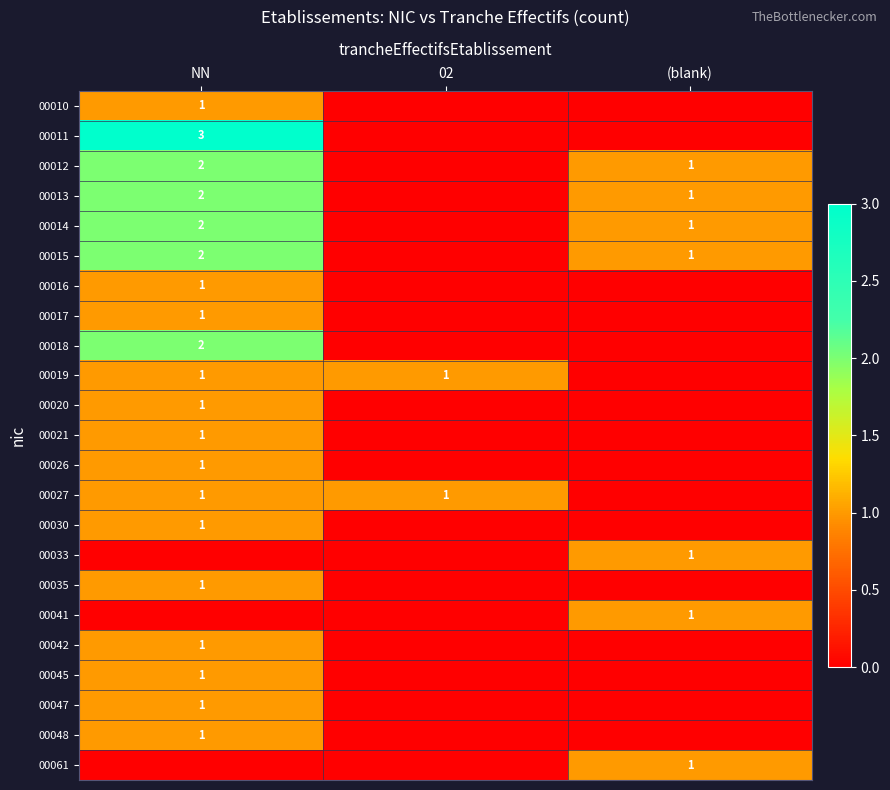

The 00017 series shows 1 at NN. True or false?

True